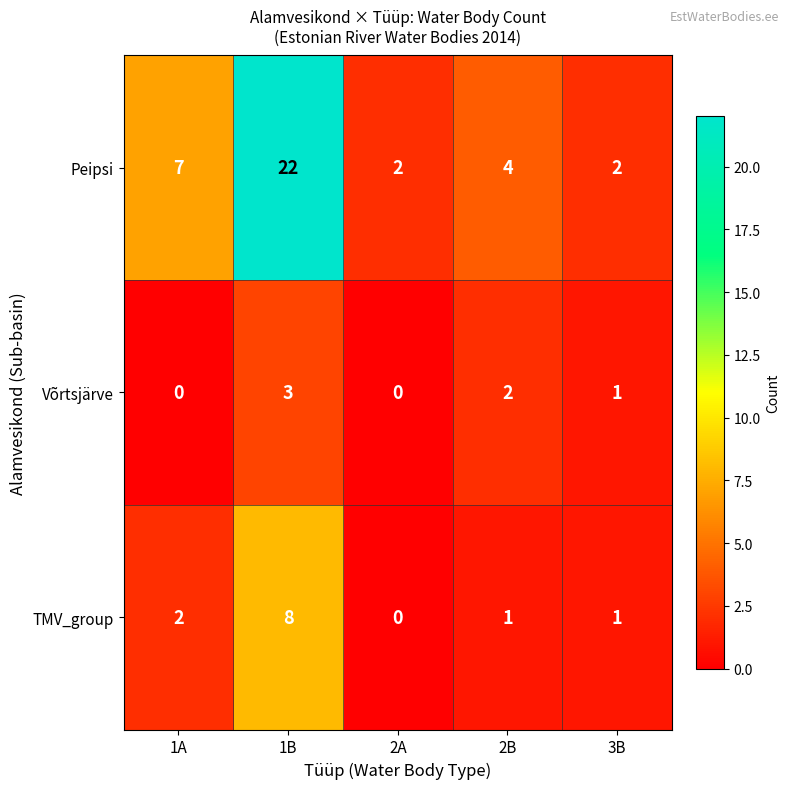

True or false: TMV_group has a value of 2 at 1A.

True